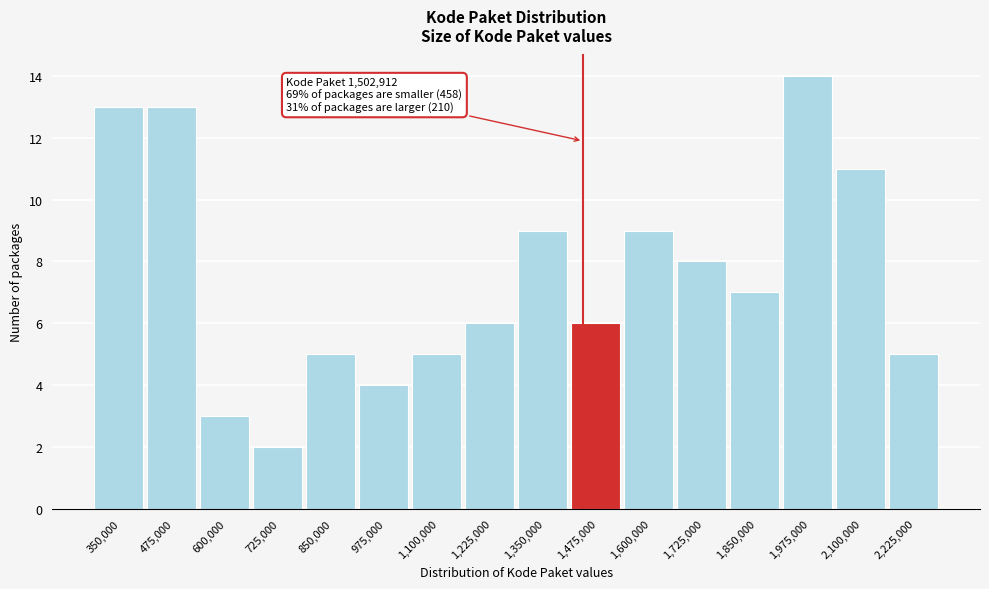

Reading left to right, what are all the values shown in this chart?

350,000=13	475,000=13	600,000=3	725,000=2	850,000=5	975,000=4	1,100,000=5	1,225,000=6	1,350,000=9	1,475,000=6	1,600,000=9	1,725,000=8	1,850,000=7	1,975,000=14	2,100,000=11	2,225,000=5